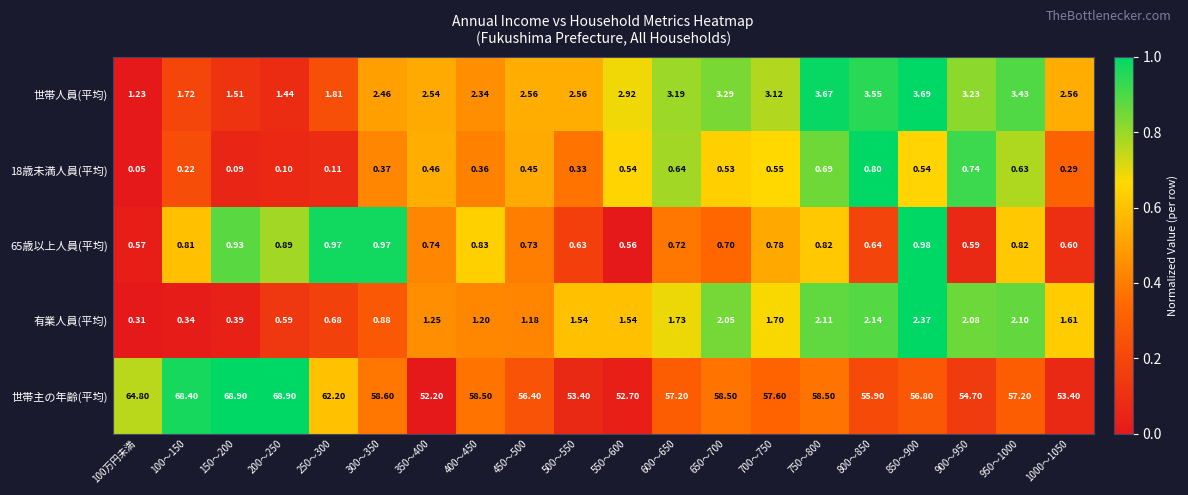

Is the value of 18歳未満人員(平均) at 900～950 greater than the value of 有業人員(平均) at 500～550?

No